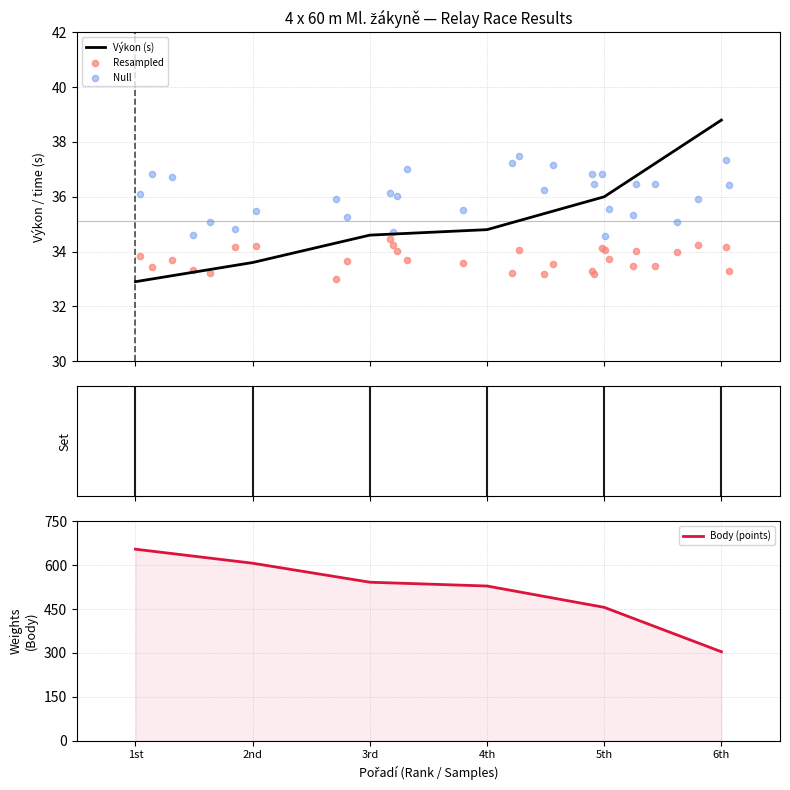

At how many categories does at least one series exceed 155?

6